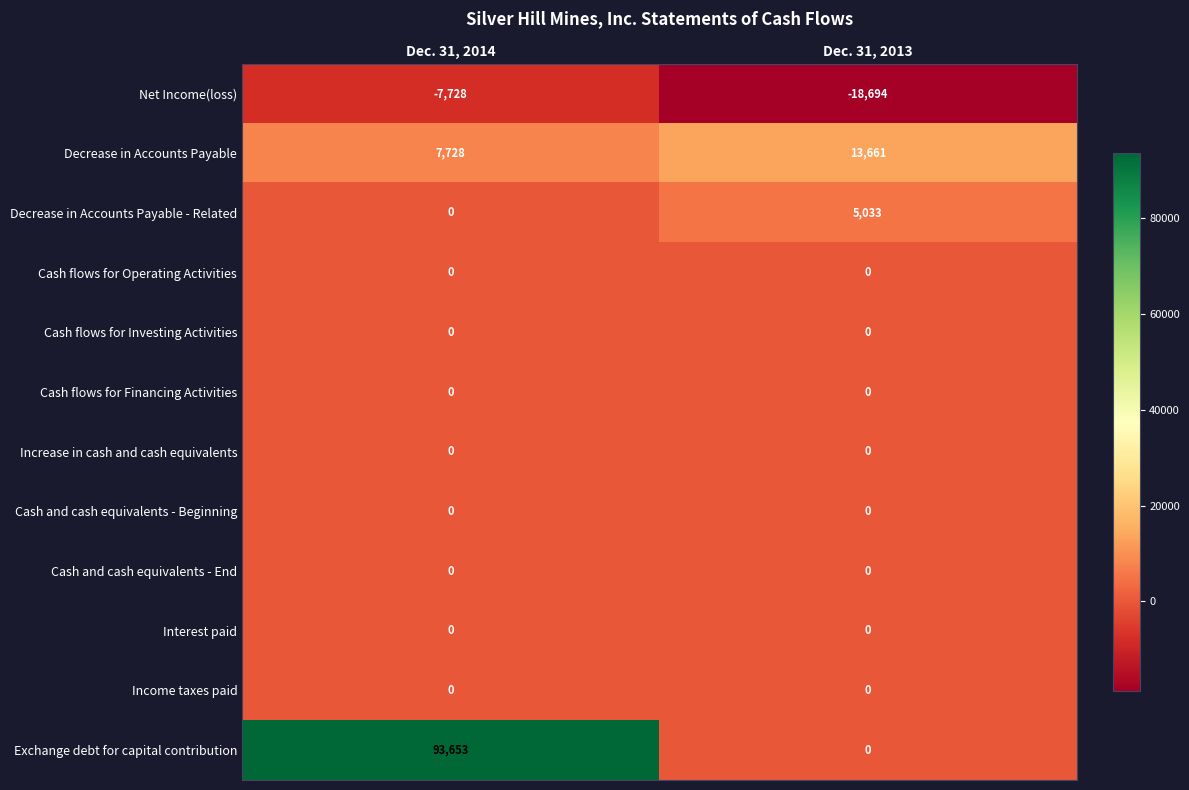

The value of Cash flows for Investing Activities at Dec. 31, 2014 is 0. True or false?

True